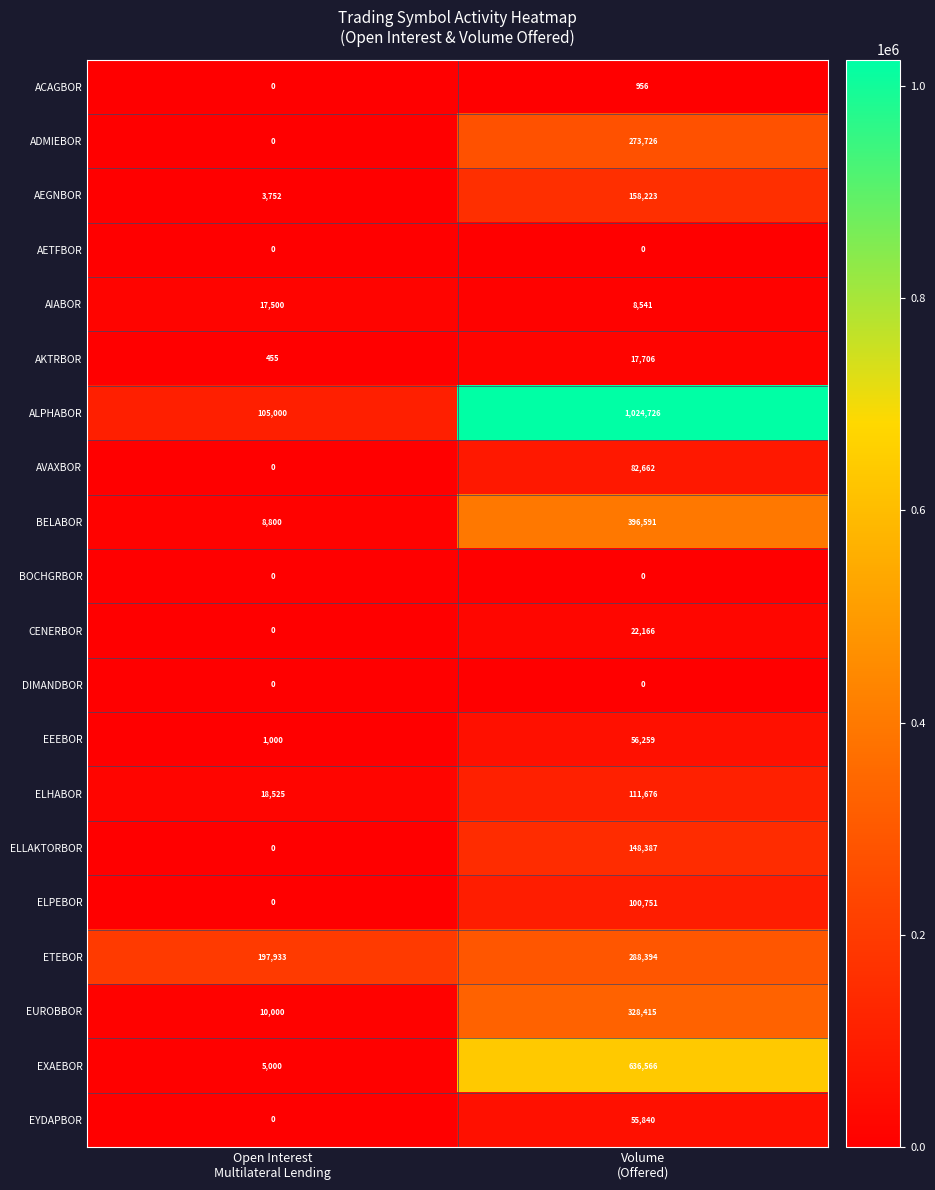

What is the greatest value displayed?

1024726